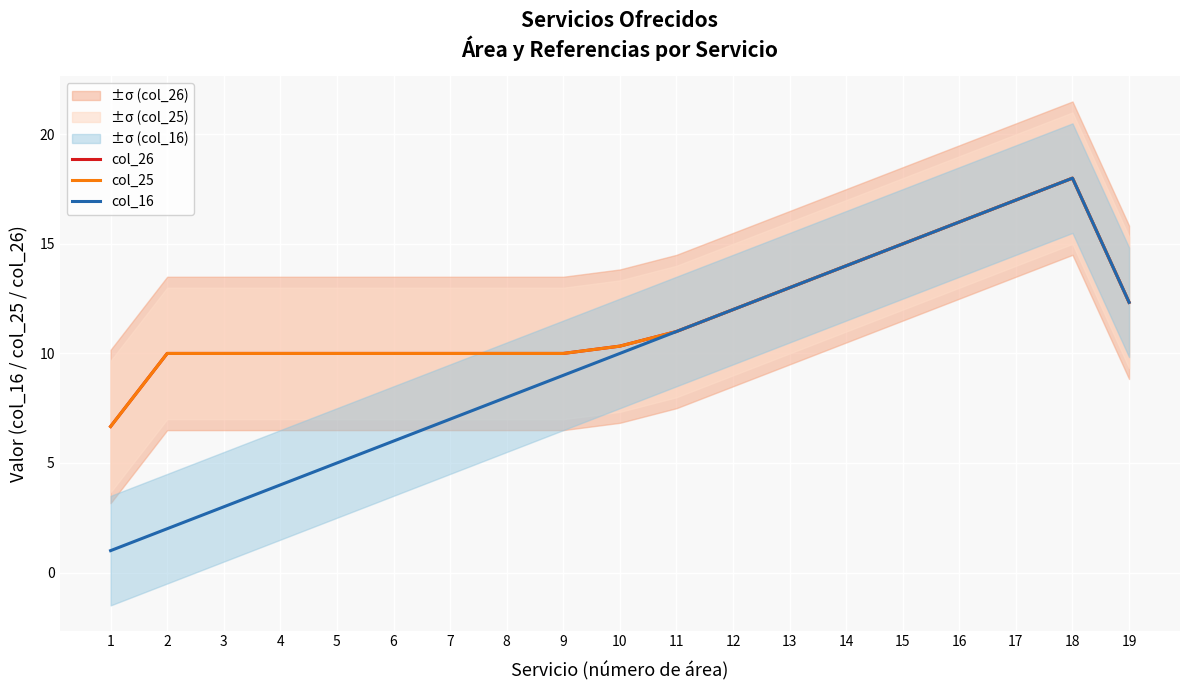

Between 4 and 9, which series saw the biggest shift?

col_16